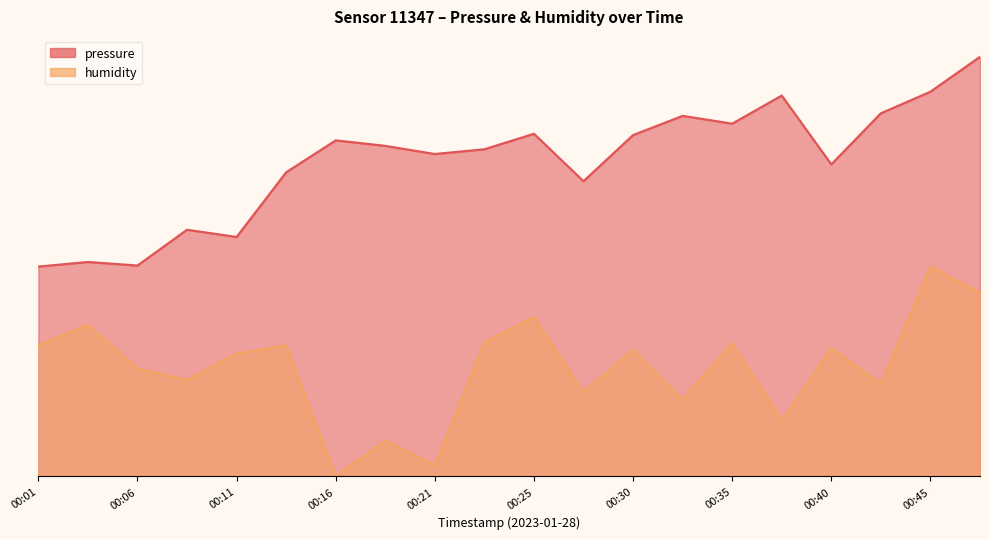

Between 00:43 and 00:01, which is larger?

00:43